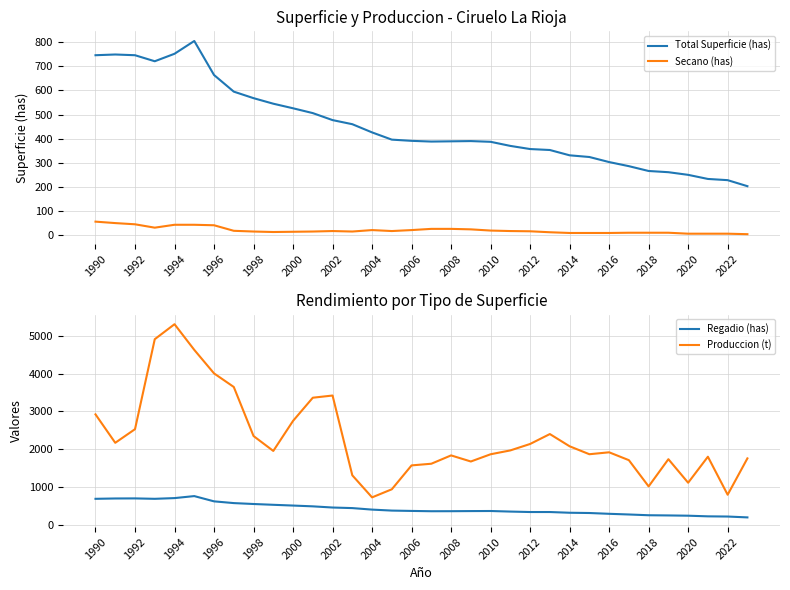

What is the minimum value for Total Superficie (has)?

203